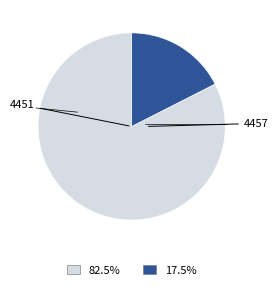

Does any single category account for the majority?

Yes